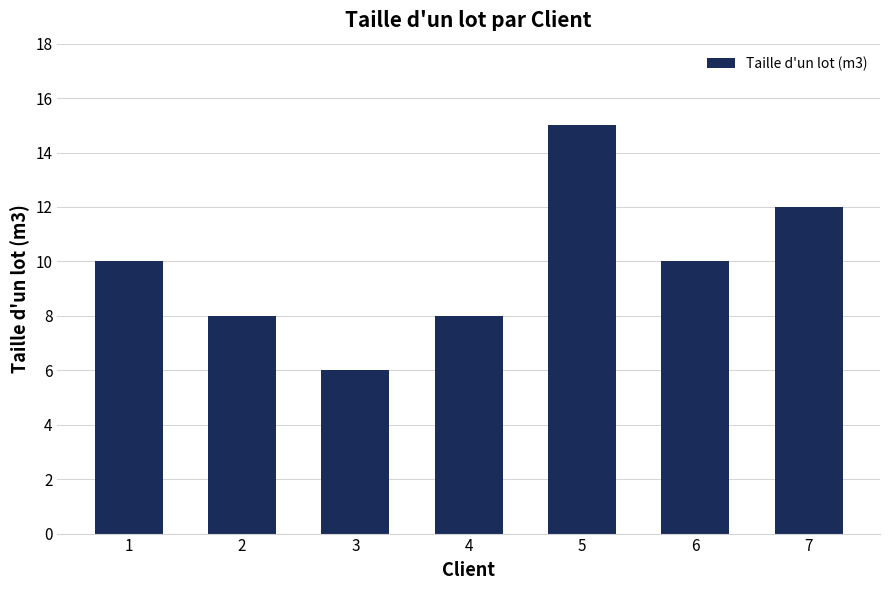

What is the value of the 4th bar from the left?

8